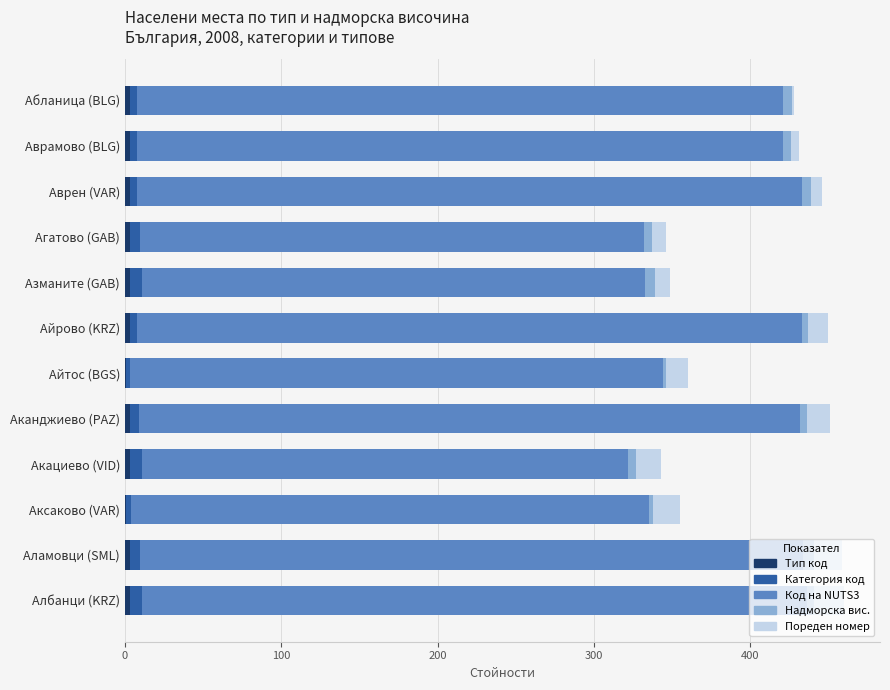

How many categories are shown in the chart?

12